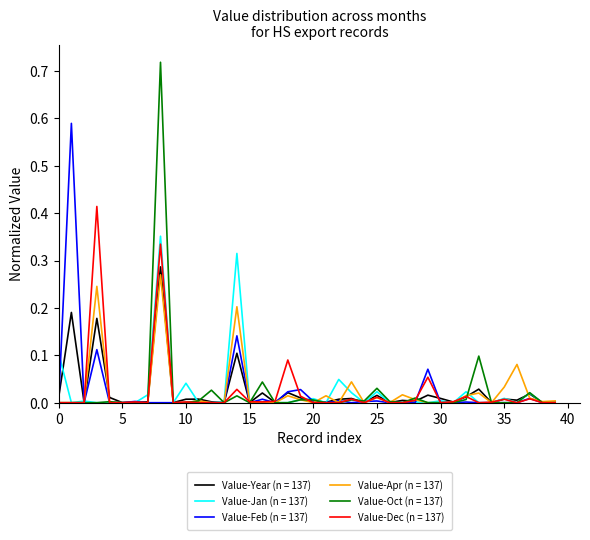

Which series has the widest spread of values?

Value-Oct (n = 137)